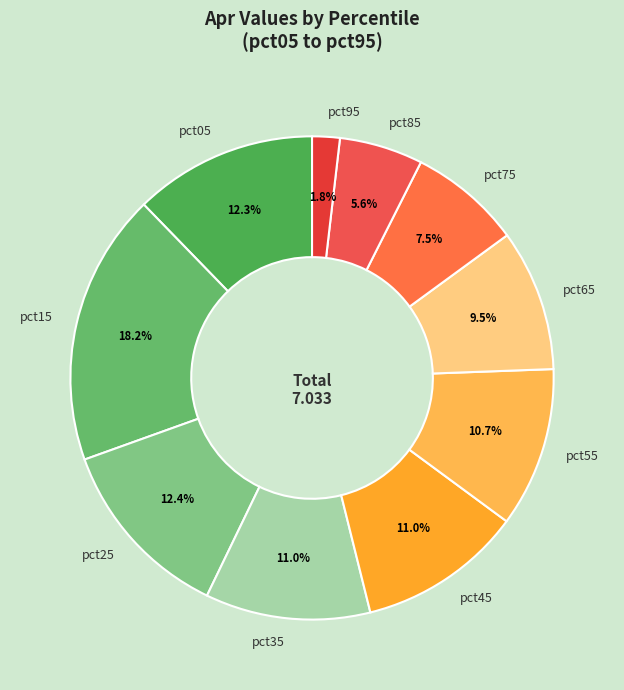

How many segments does this pie chart have?

10